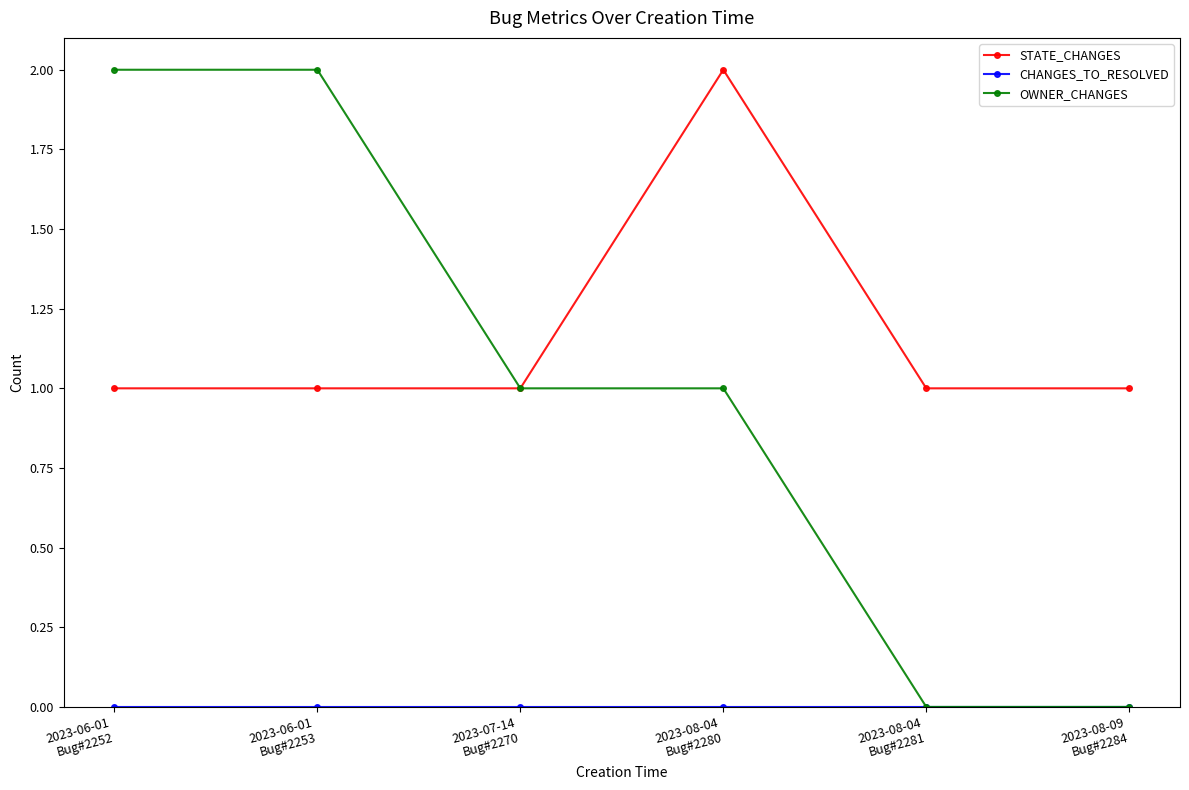

At how many categories does at least one series exceed 0?

6